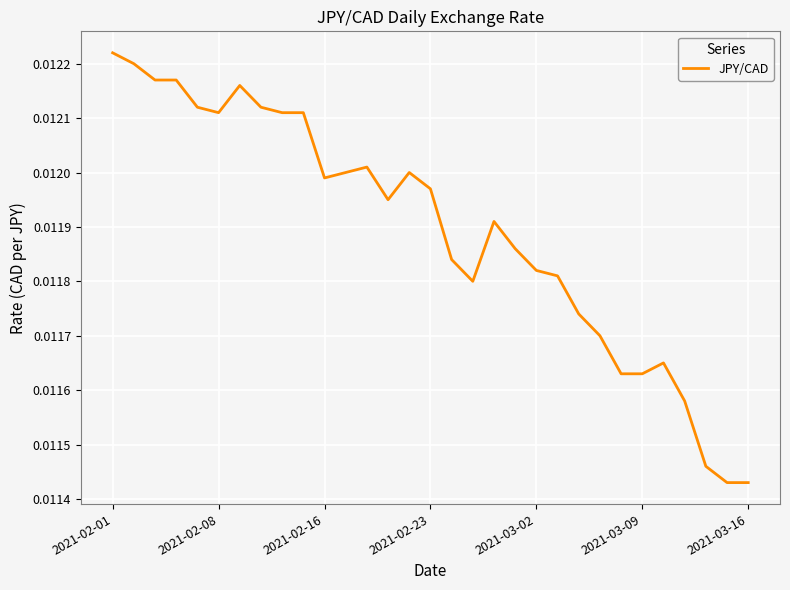

Count the number of categories in the chart.

31